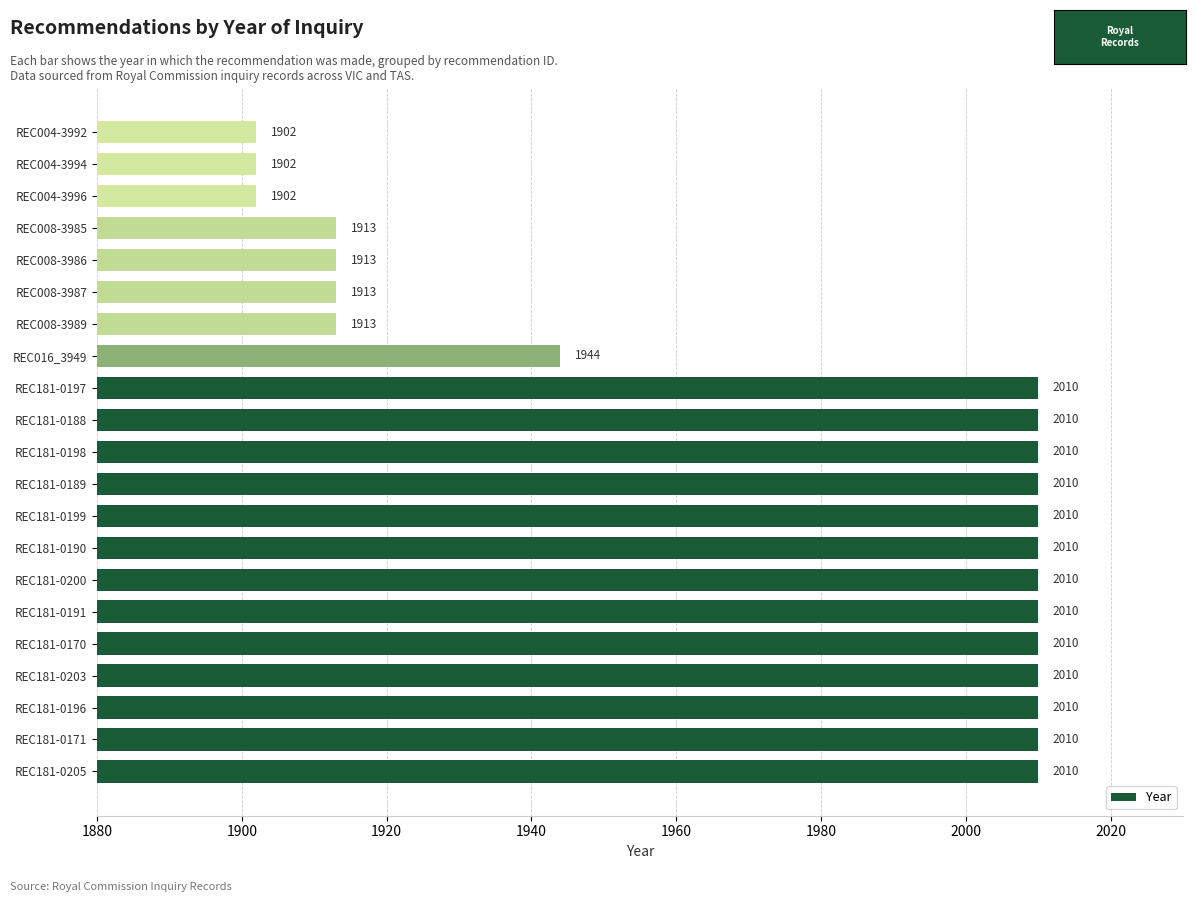

Count the values in the range 1913 to 2010.

18